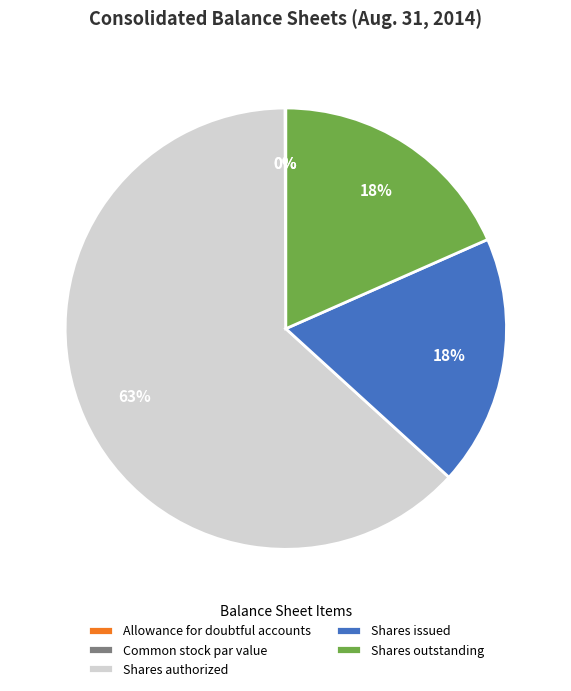

What portion of the pie excludes Shares authorized?

36.8%